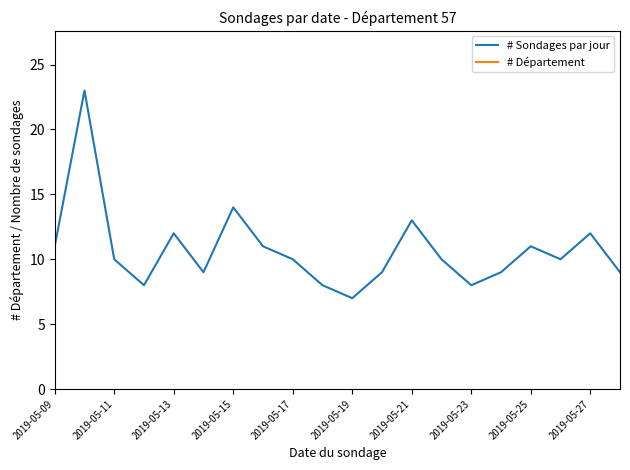

What is the lowest value of the # Sondages par jour series?

7